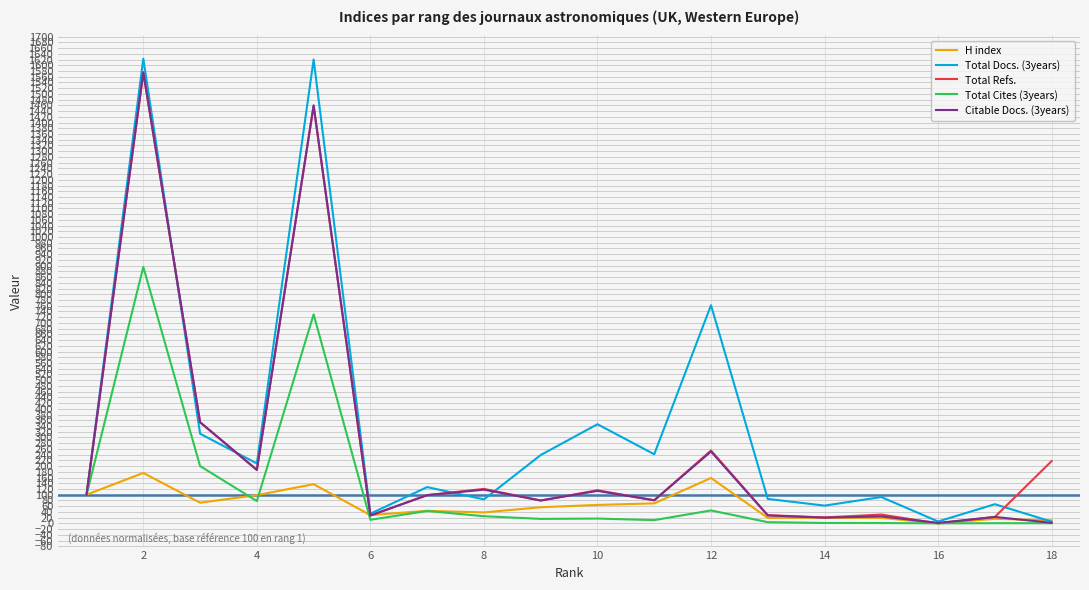

What is the difference between the maximum and minimum values in the Total Docs. (3years) series?

1616.8